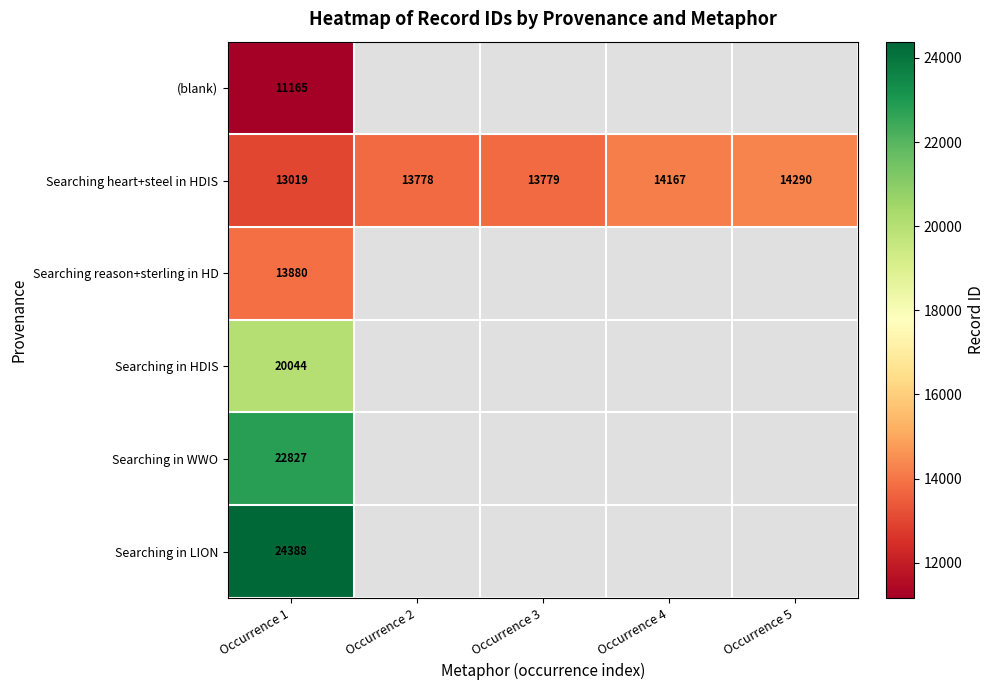

Rank the series at Occurrence 1 from highest to lowest value.

Searching in LION, Searching in WWO, Searching in HDIS, Searching reason+sterling in HD, Searching heart+steel in HDIS, (blank)